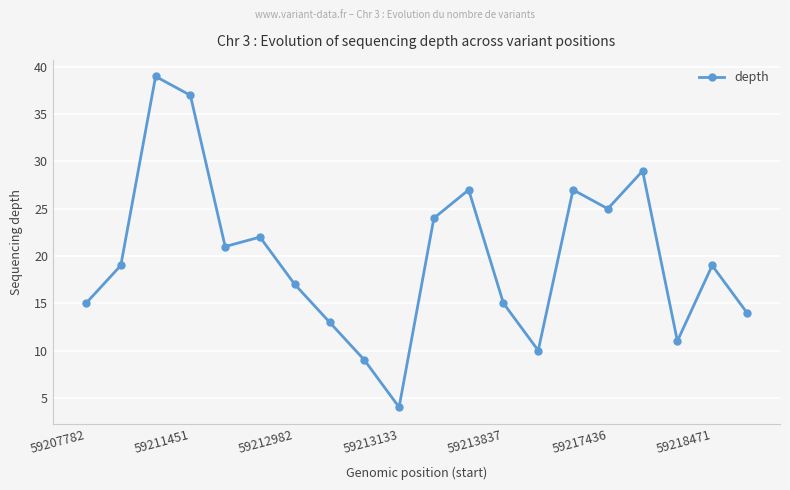

What is the minimum value shown in the chart?

4